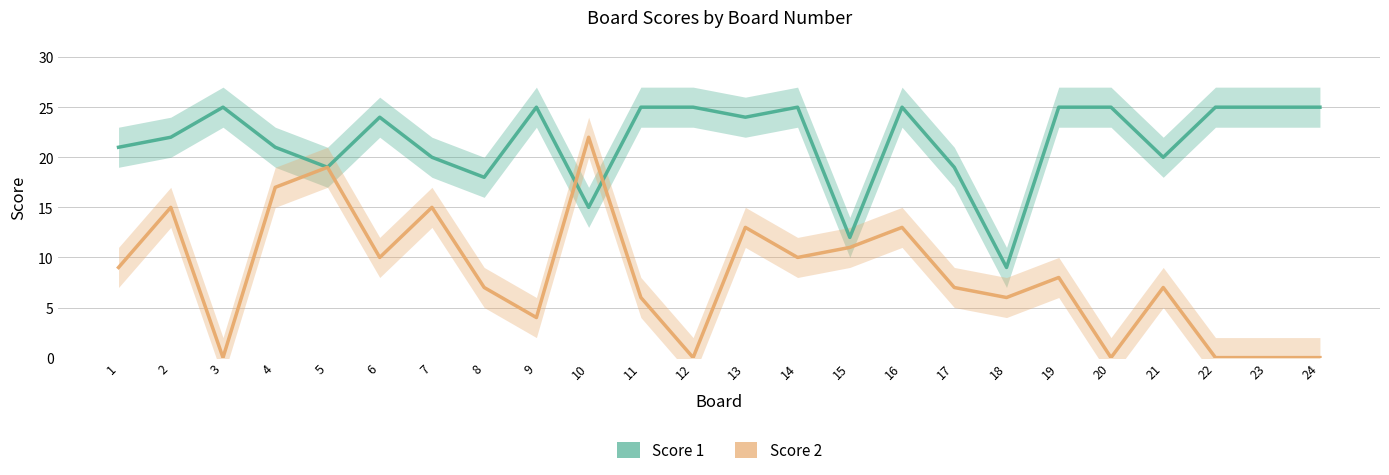

How many times do Score 2 and Score 1 cross each other?

2